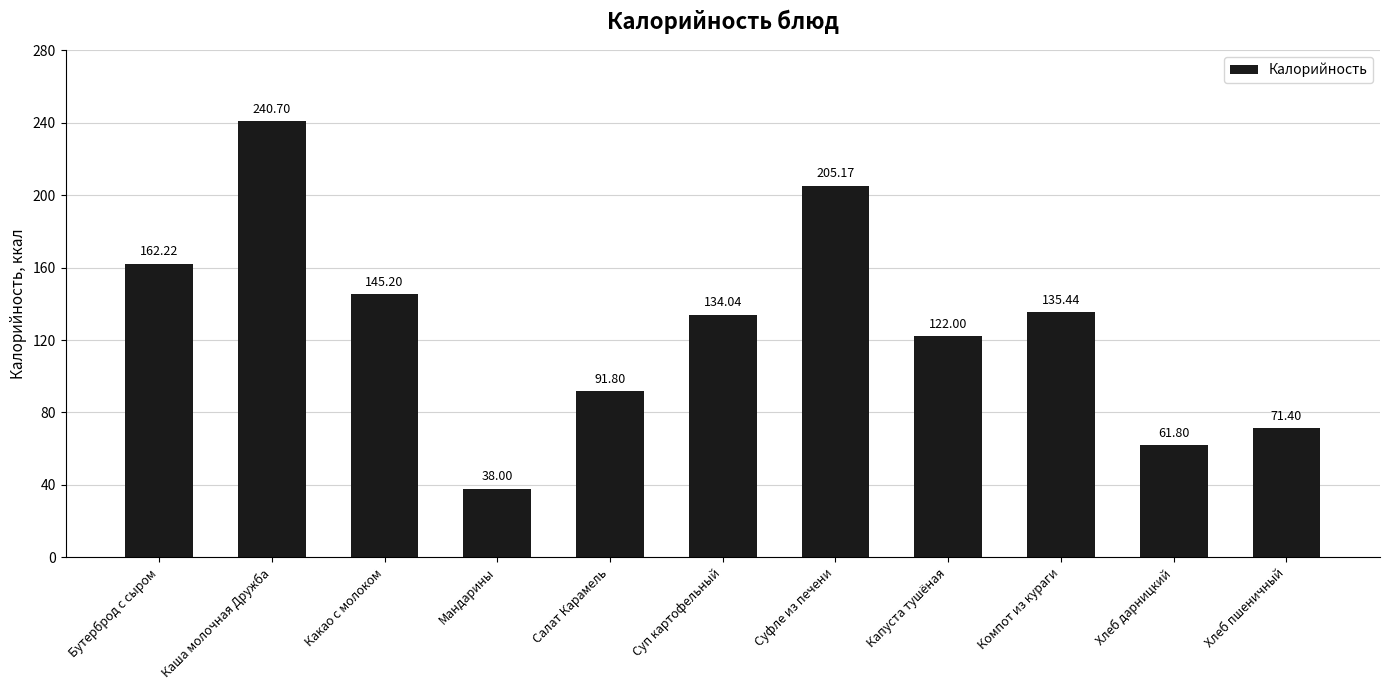

What is the label of the 11th bar from the left?

Хлеб пшеничный